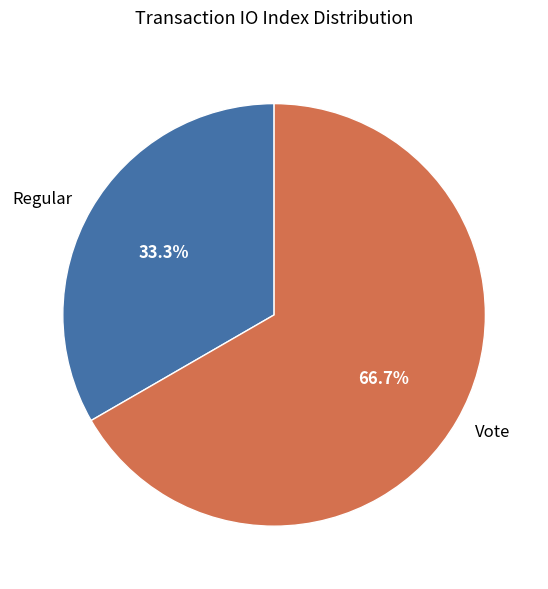

Does any single category account for the majority?

Yes